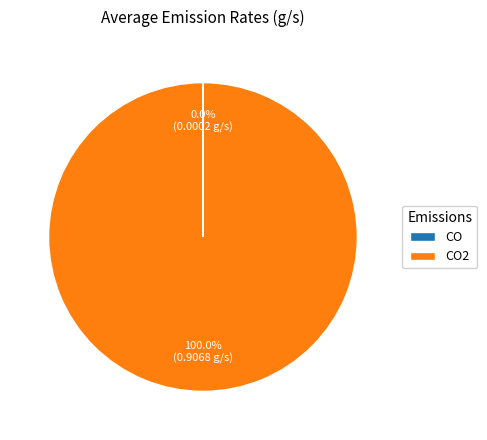

Is there a majority slice in this chart?

Yes